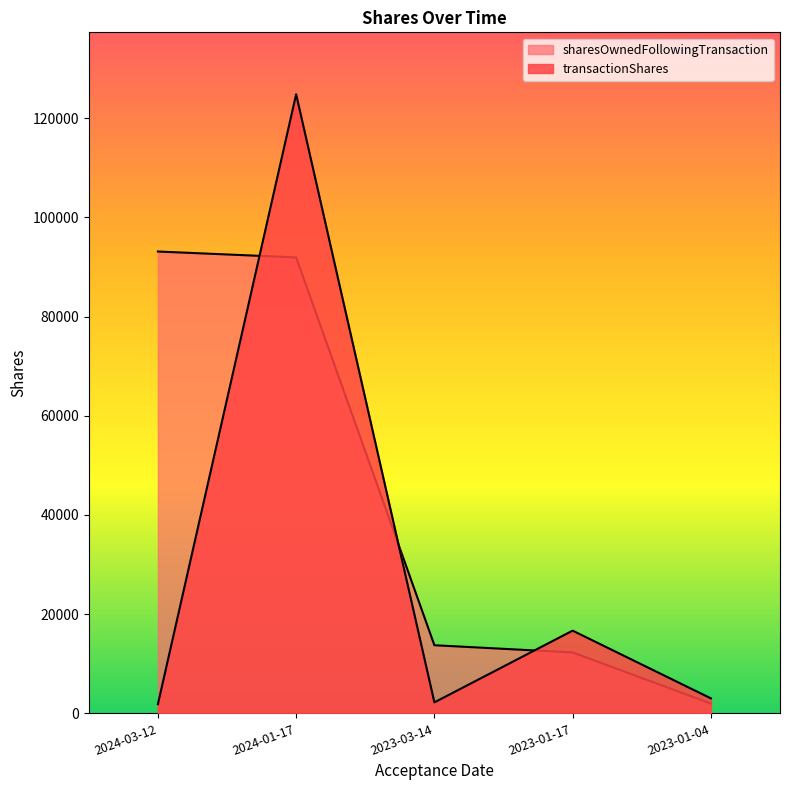

List the series in order of their overall mean, lowest first.

transactionShares, sharesOwnedFollowingTransaction